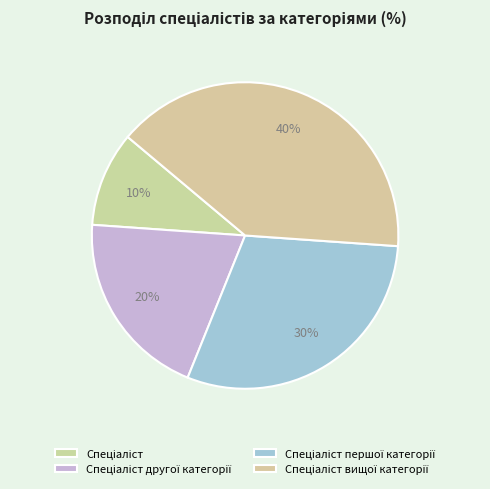

Is there a majority slice in this chart?

No